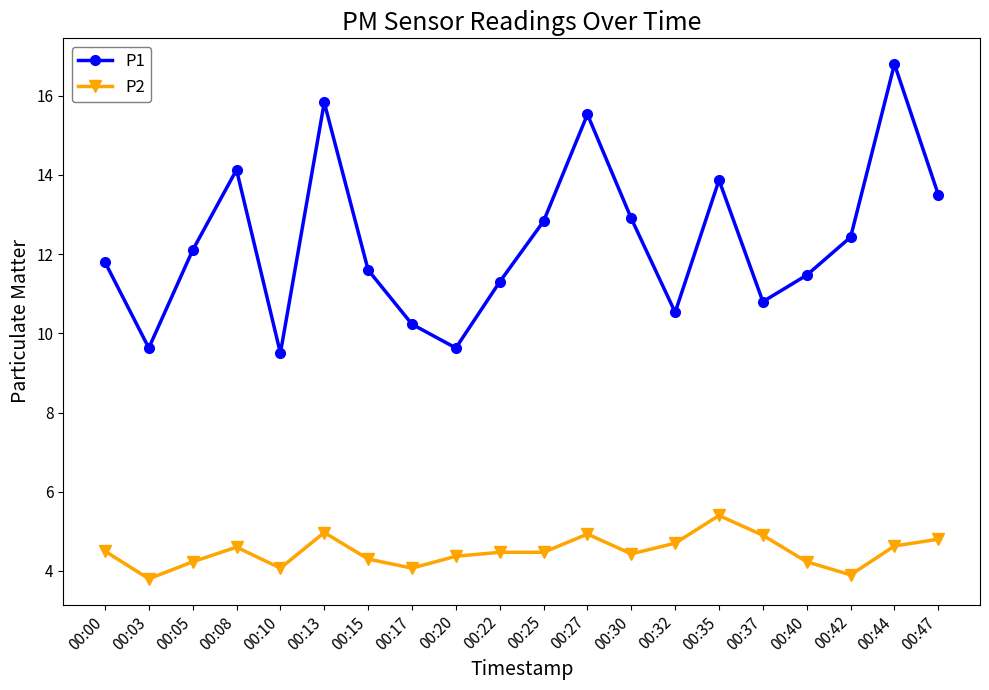

Is the value of P1 at 00:47 greater than the value of P2 at 00:37?

Yes